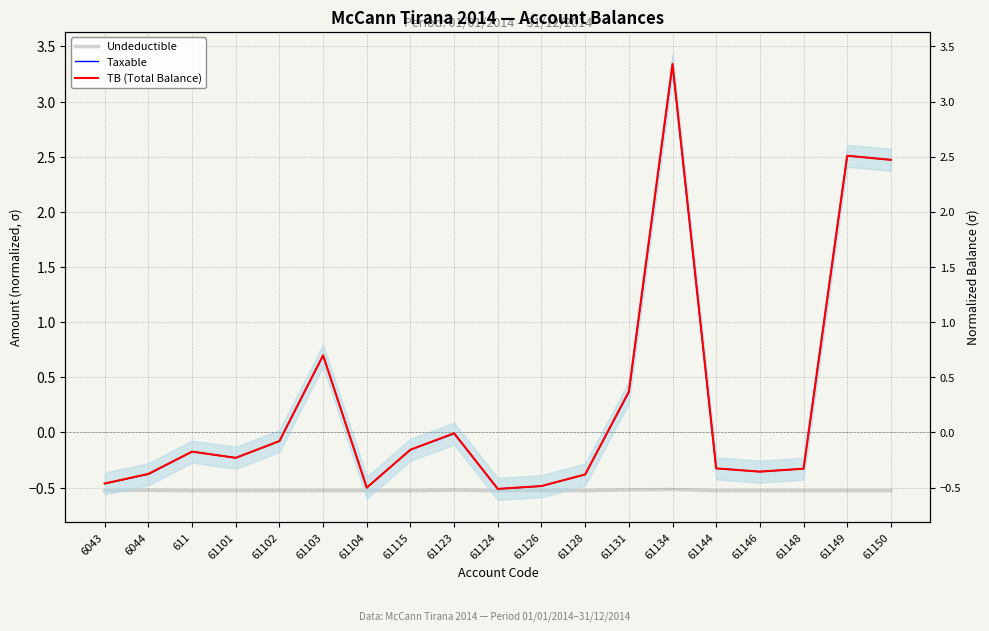

At which category is the sum across all series the highest?

61134